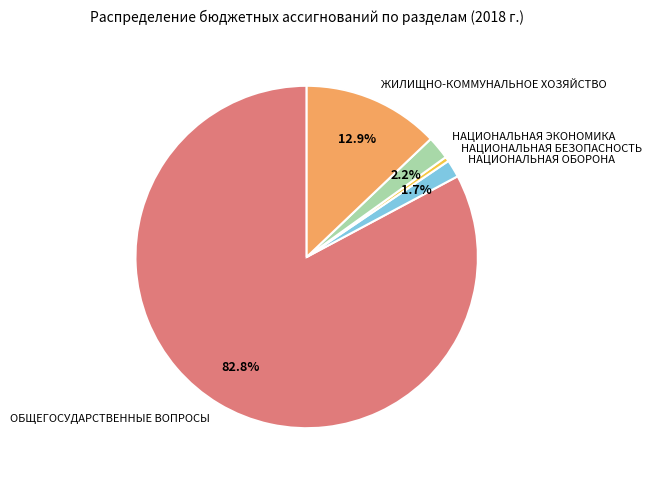

Which slice represents more than half of the pie?

ОБЩЕГОСУДАРСТВЕННЫЕ ВОПРОСЫ